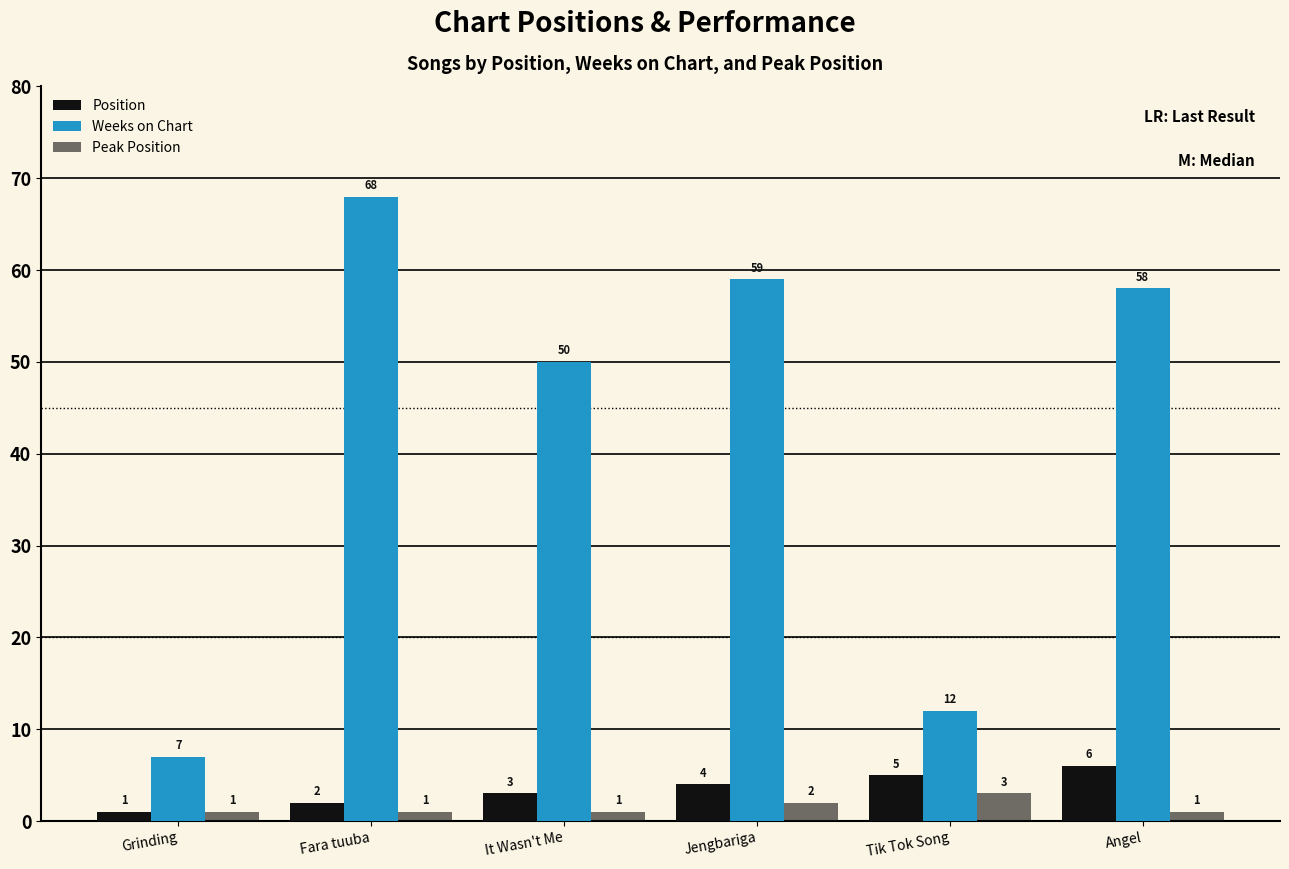

What is the sum of the Position values at Tik Tok Song and Fara tuuba?

7